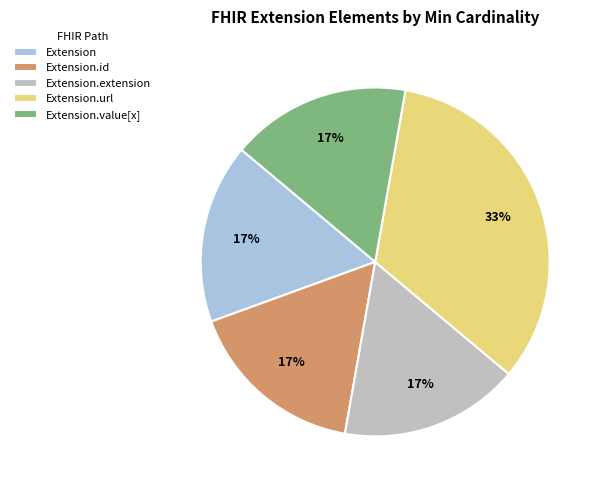

True or false: Extension.value[x] accounts for 1% of the total.

False